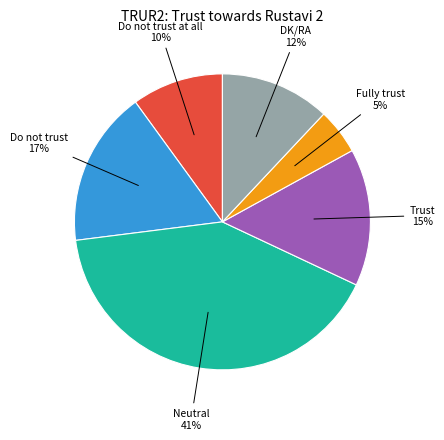

To the nearest percent, what is the average slice percentage?

17%